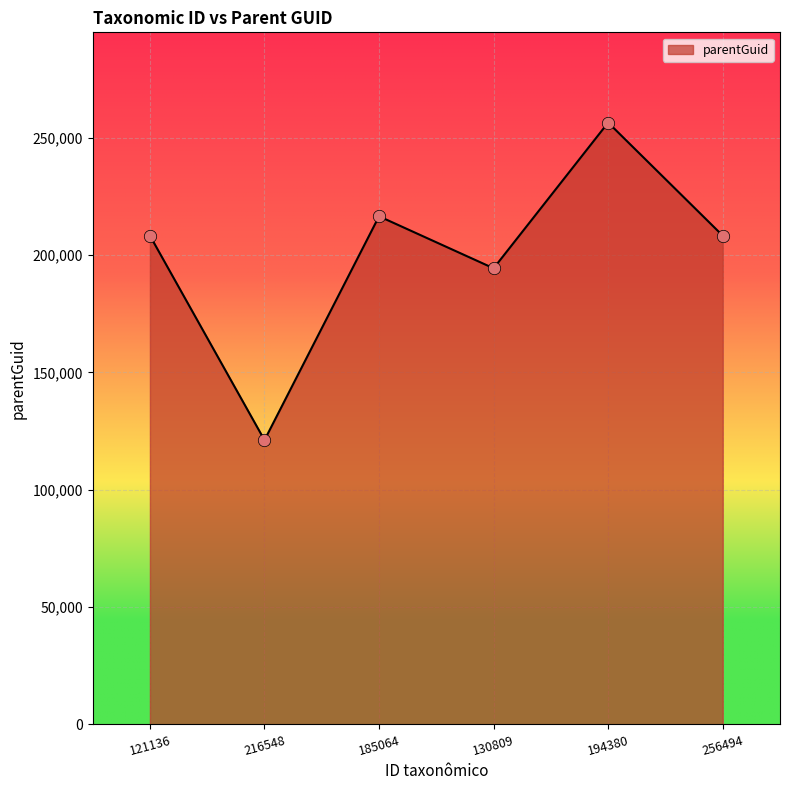

What is the change in value from 216548 to 256494?

+87158